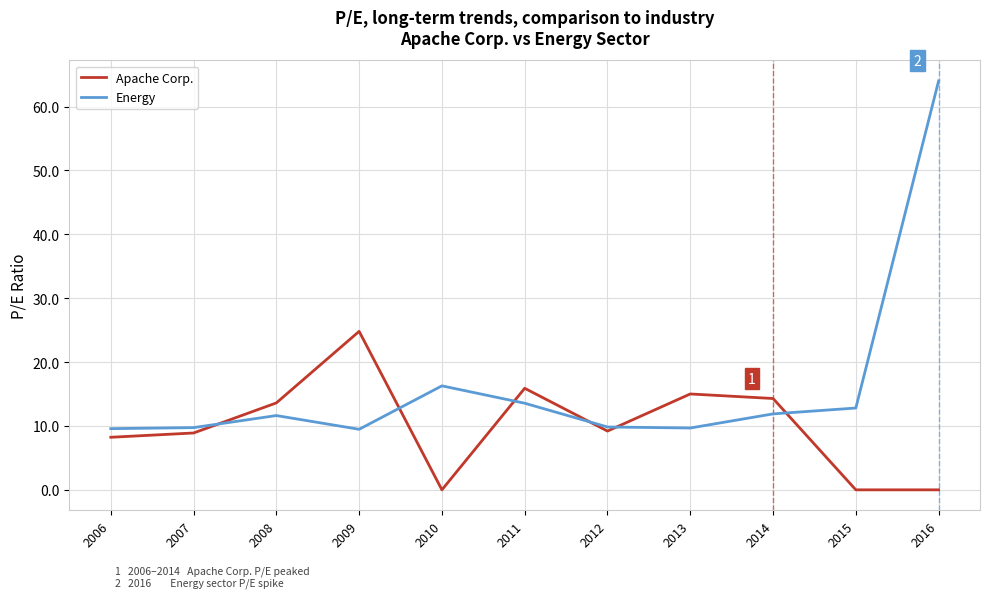

In Energy, how many points are higher than both neighbors (excluding endpoints)?

2